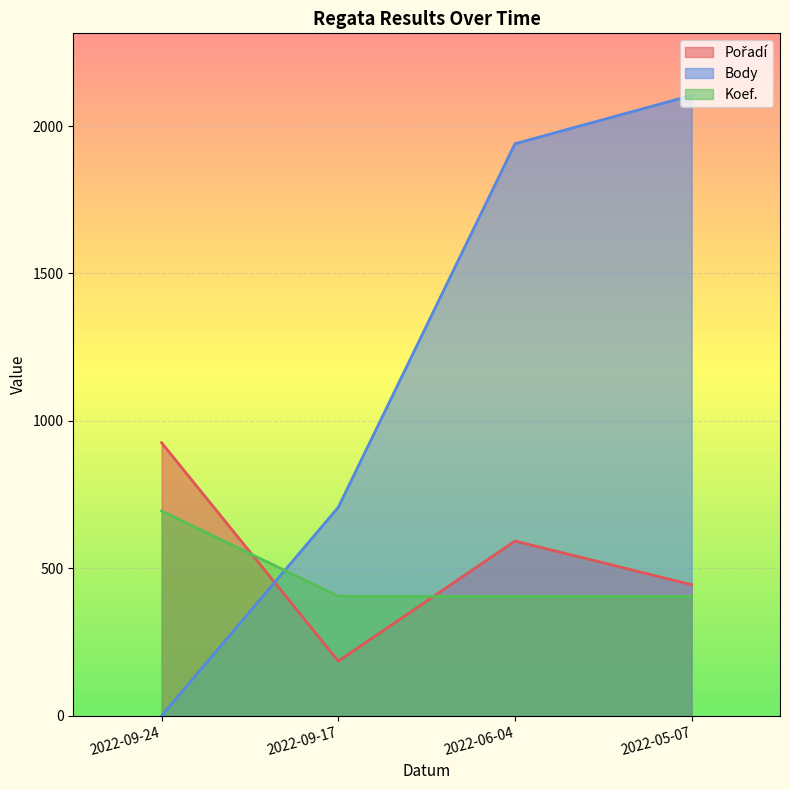

What is the difference between the maximum and minimum values in the Body series?

2104.0